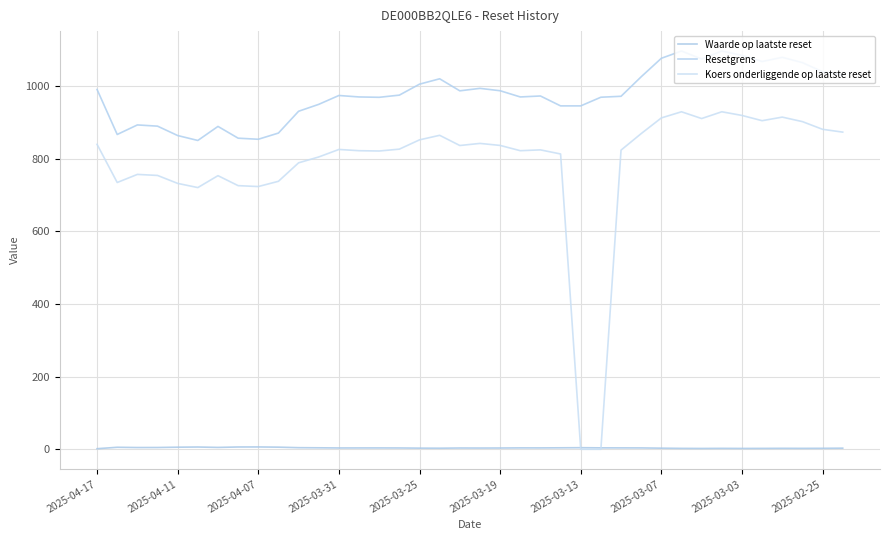

How many lines are shown in the chart?

3